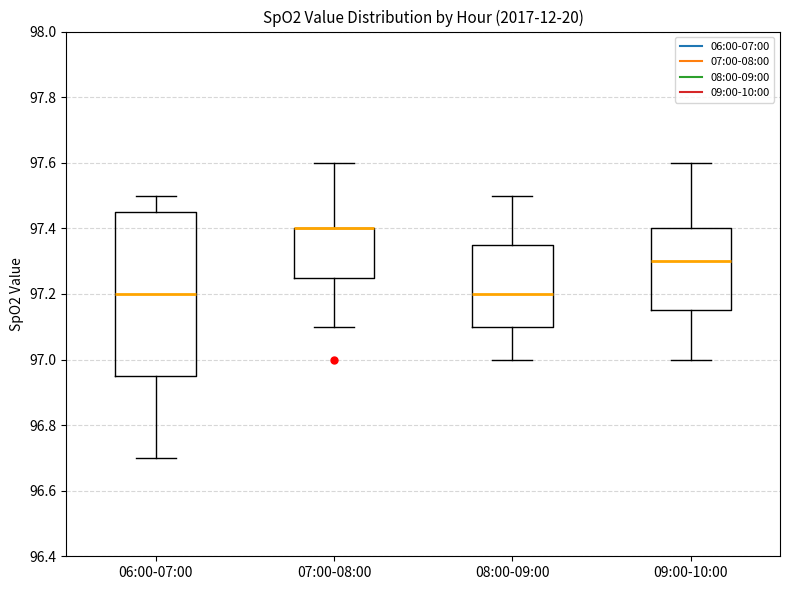

Reading left to right, read every box against the y-axis: the position of its median line, the range the box covers, and the ends of its whiskers. The values are not printed on the chart, so give them approximately, as read against the axis.

06:00-07:00: median 97.20, box 96.96 to 97.46, whiskers 96.70 to 97.50
07:00-08:00: median 97.40 (drawn on the box's upper edge), box 97.26 to 97.40, whiskers 97.10 to 97.60
08:00-09:00: median 97.20, box 97.10 to 97.36, whiskers 97.00 to 97.50
09:00-10:00: median 97.30, box 97.16 to 97.40, whiskers 97.00 to 97.60